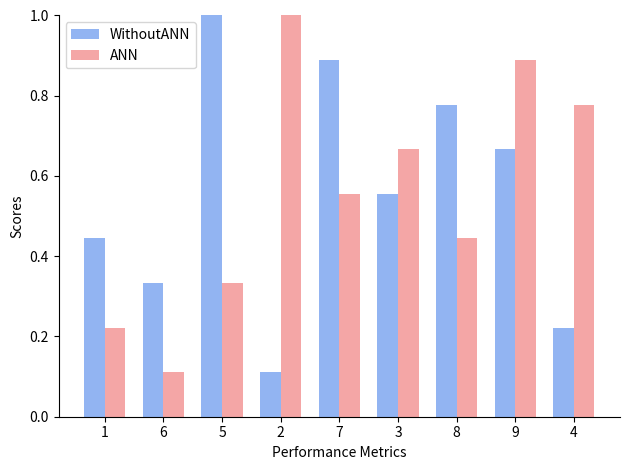

What is the label of the 6th bar from the left?

3